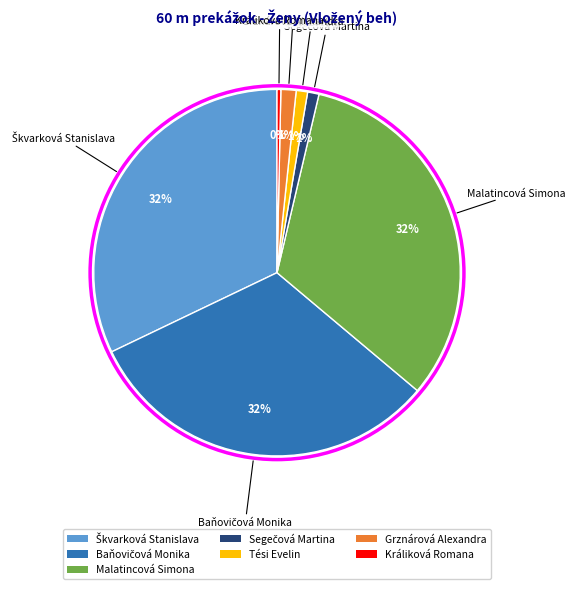

Which slice is the smallest?

Králiková Romana